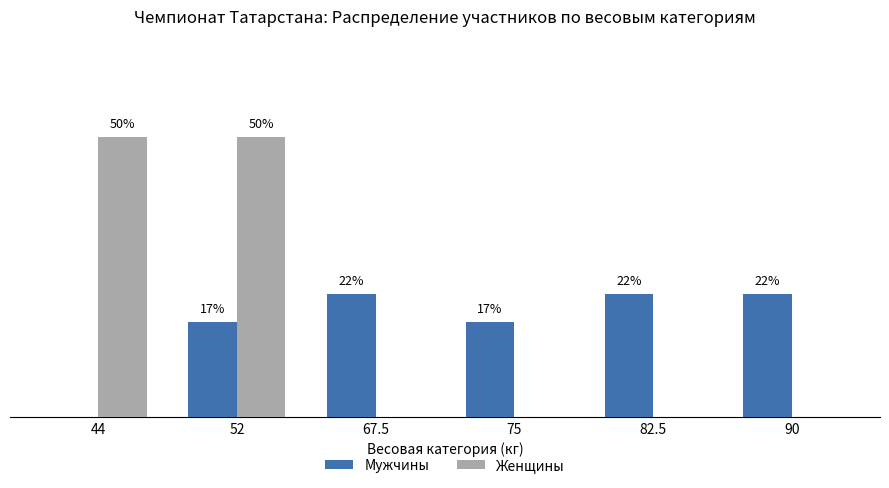

Which series changed the most between 67.5 and 75?

Мужчины